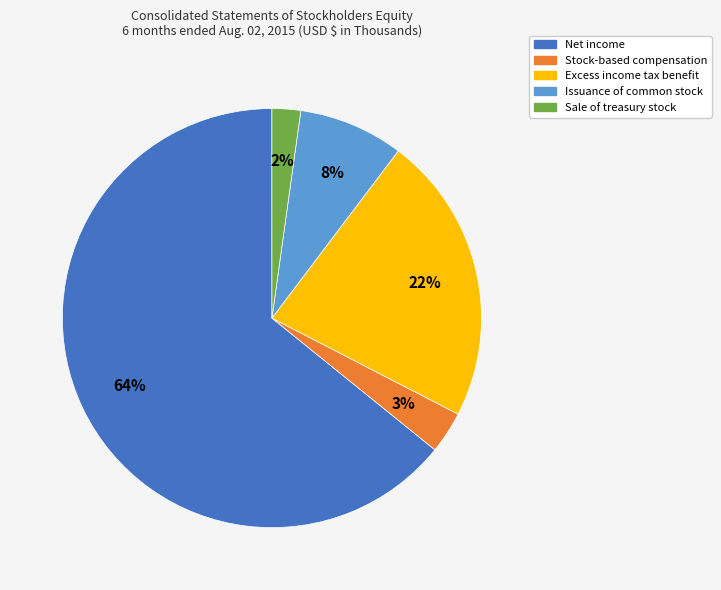

Approximately how many times larger is the value at Issuance of common stock compared to Excess income tax benefit?

0.4